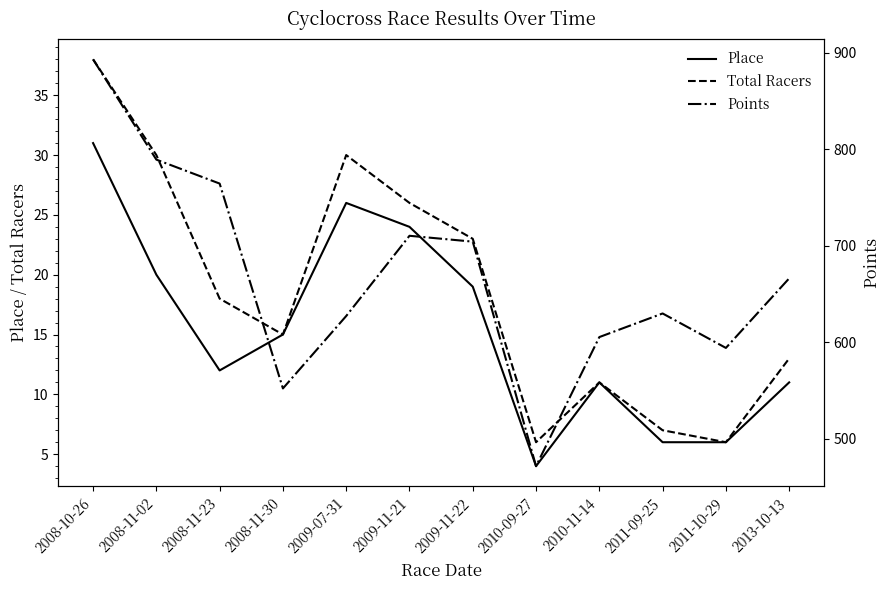

Is the value of Points at 2008-11-30 greater than the value of Place at 2011-10-29?

Yes